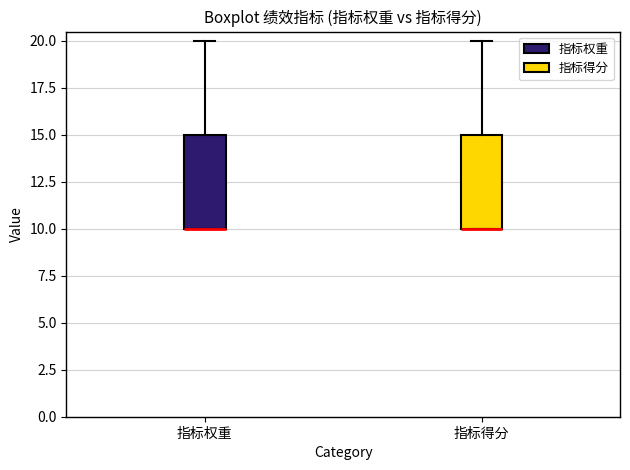

Where is the lower edge of the box for 指标权重 on the y-axis? The values are not printed on the chart, so give them approximately, as read against the axis.

10